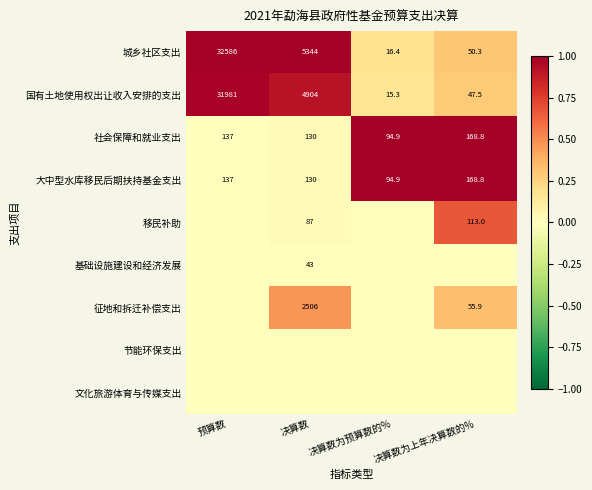

At which label is 国有土地使用权出让收入安排的支出 closest to 15998?

决算数